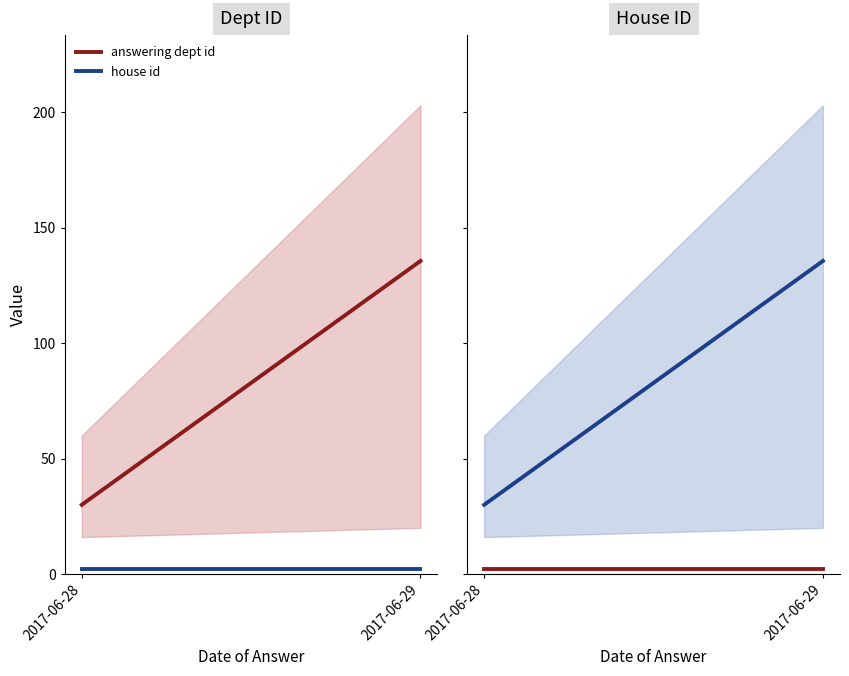

Which series has the largest range (max minus min)?

house id